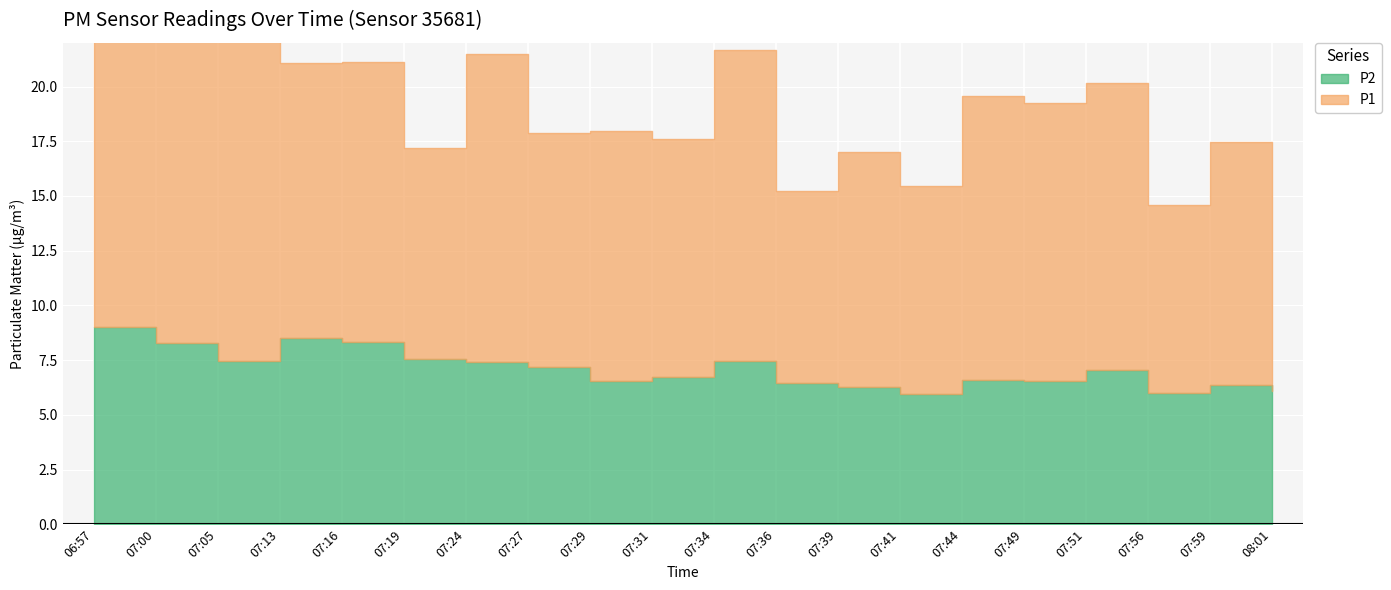

At which category does the chart reach its minimum across all series?

07:41